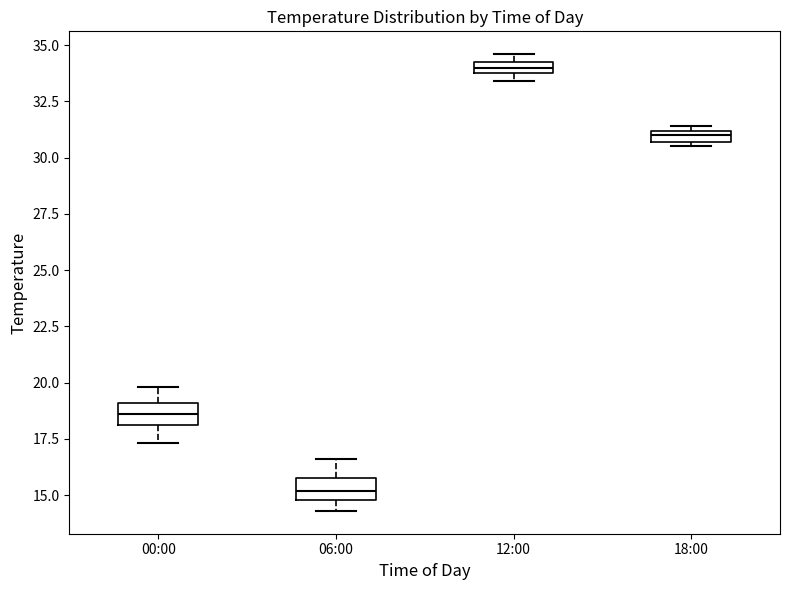

Where is the lower edge of the box for 18:00 on the y-axis? The values are not printed on the chart, so give them approximately, as read against the axis.

30.5